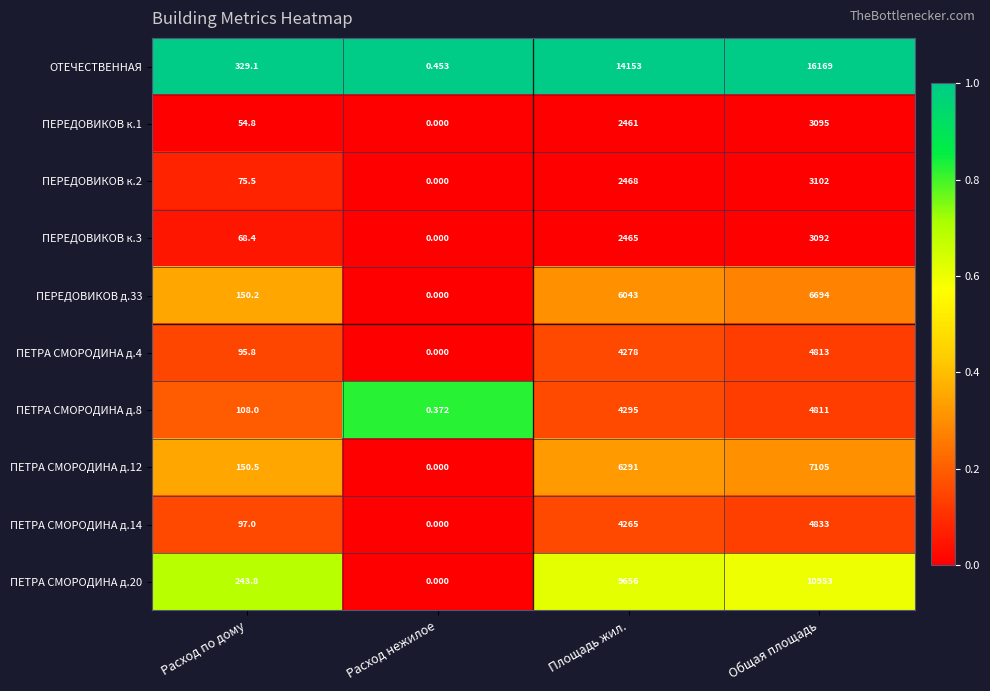

Where is ПЕРЕДОВИКОВ к.1 nearest to the value 1547?

Площадь жил.